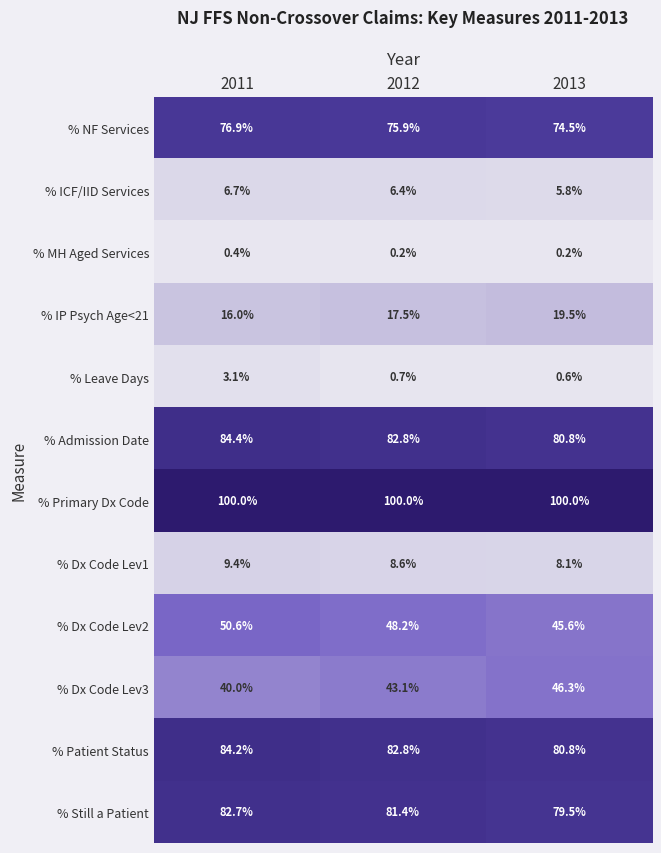

Is it true that % Admission Date equals 84.4 at 2011?

True